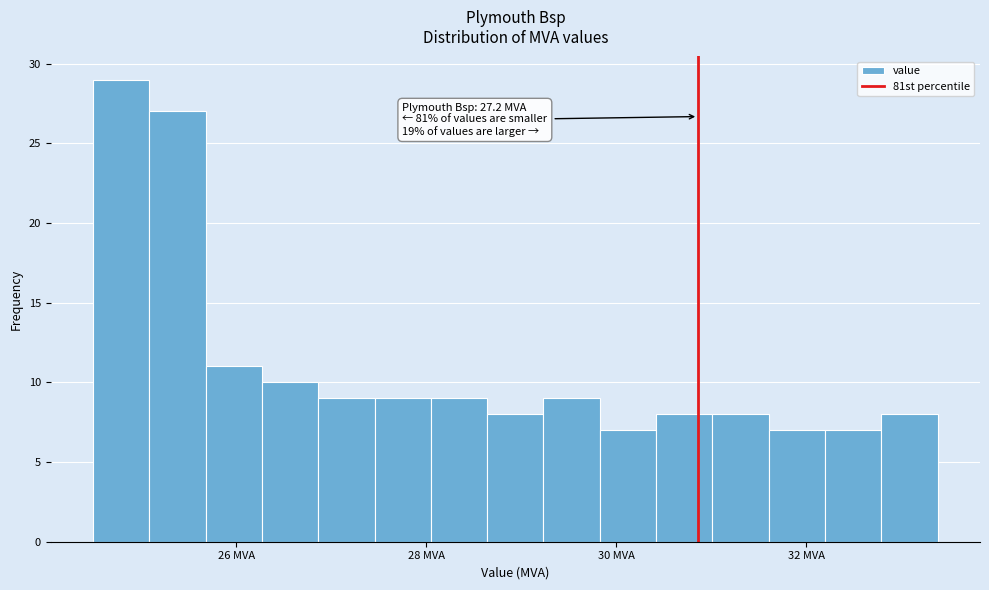

Read against the x-axis, roughly where is the centre of the tallest bar?

24.8